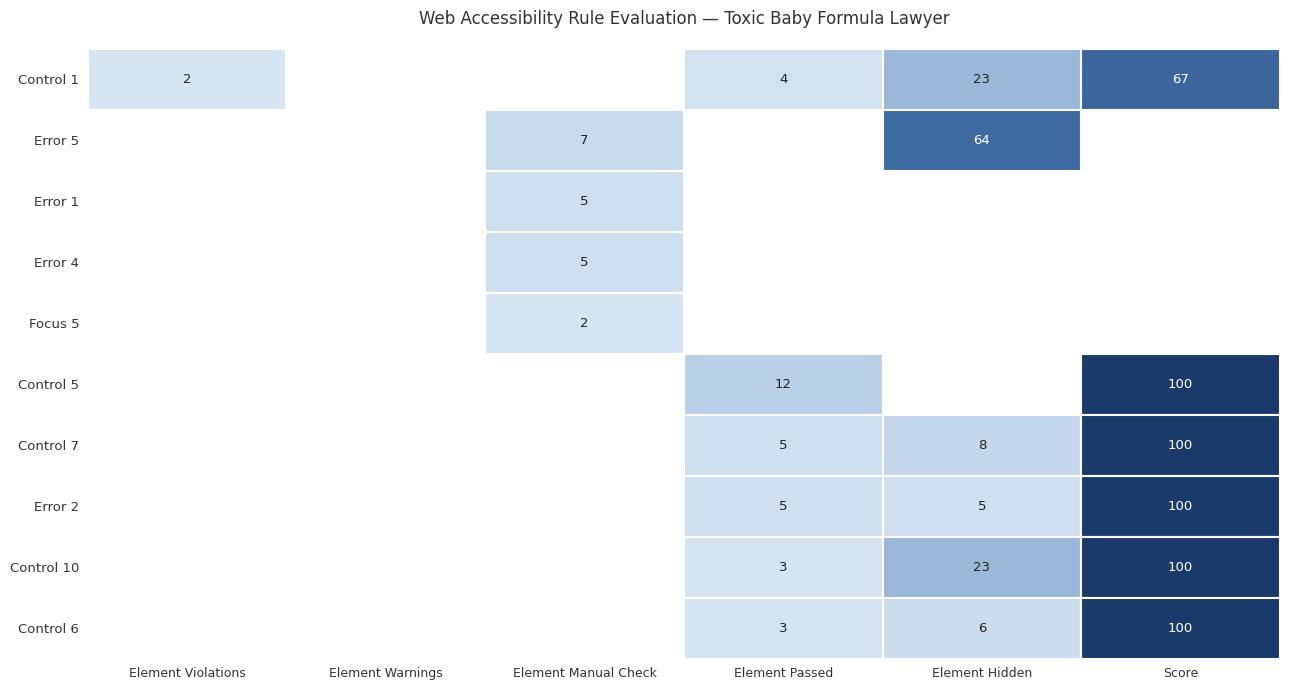

Reading left to right, extract all data points from this chart.

Control 1: Control 1=2	Error 5=0	Error 1=0	Error 4=4	Focus 5=23	Control 5=67
Error 5: Control 1=0	Error 5=0	Error 1=7	Error 4=0	Focus 5=64	Control 5=0
Error 1: Control 1=0	Error 5=0	Error 1=5	Error 4=0	Focus 5=0	Control 5=0
Error 4: Control 1=0	Error 5=0	Error 1=5	Error 4=0	Focus 5=0	Control 5=0
Focus 5: Control 1=0	Error 5=0	Error 1=2	Error 4=0	Focus 5=0	Control 5=0
Control 5: Control 1=0	Error 5=0	Error 1=0	Error 4=12	Focus 5=0	Control 5=100
Control 7: Control 1=0	Error 5=0	Error 1=0	Error 4=5	Focus 5=8	Control 5=100
Error 2: Control 1=0	Error 5=0	Error 1=0	Error 4=5	Focus 5=5	Control 5=100
Control 10: Control 1=0	Error 5=0	Error 1=0	Error 4=3	Focus 5=23	Control 5=100
Control 6: Control 1=0	Error 5=0	Error 1=0	Error 4=3	Focus 5=6	Control 5=100